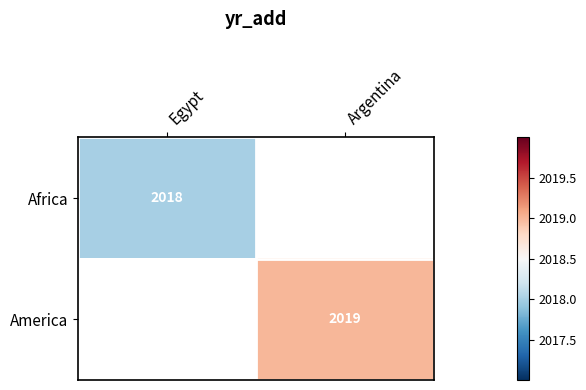

True or false: America has a value of 2813 at Argentina.

False